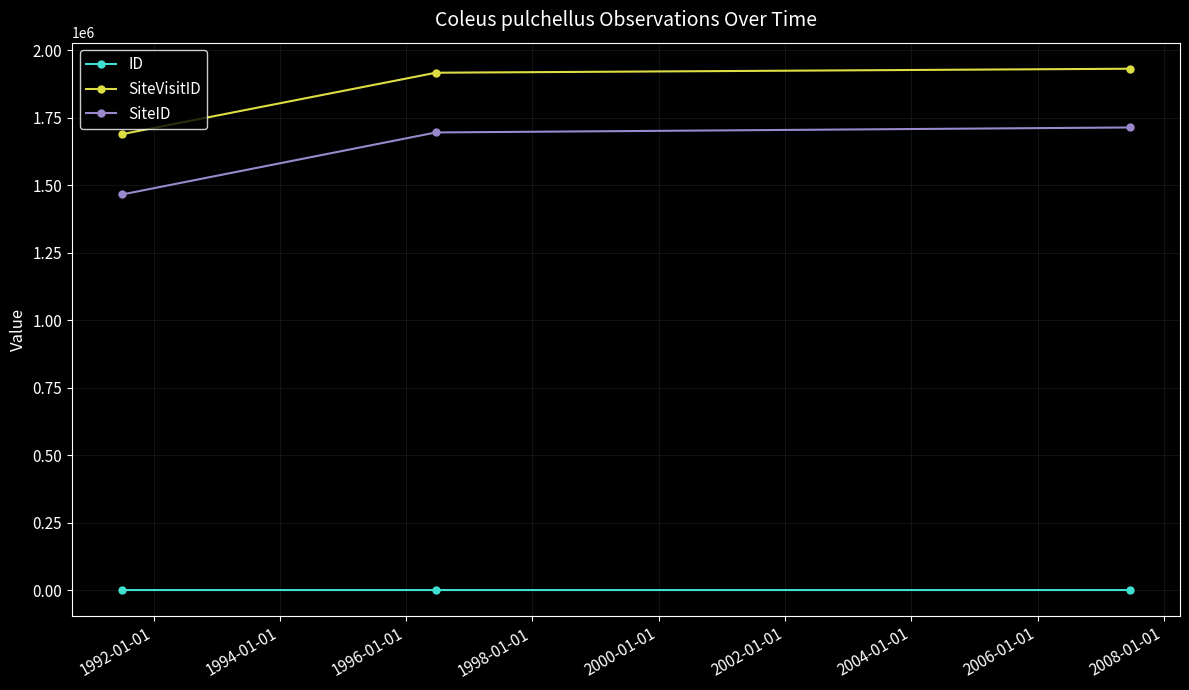

How many values in the SiteID series are below 1694964?

1